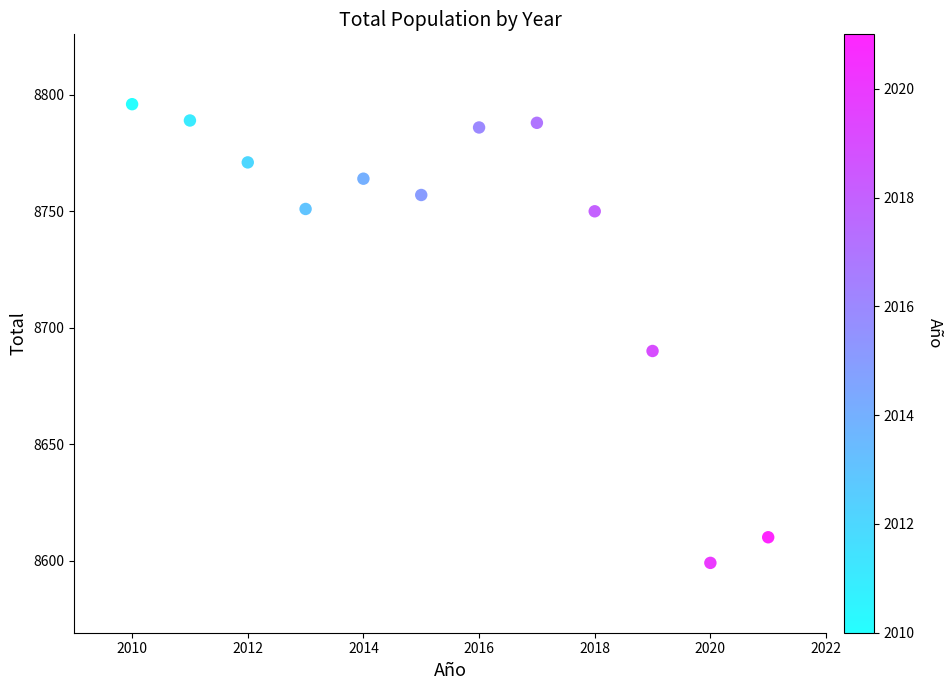

What is the average Y value?

8738